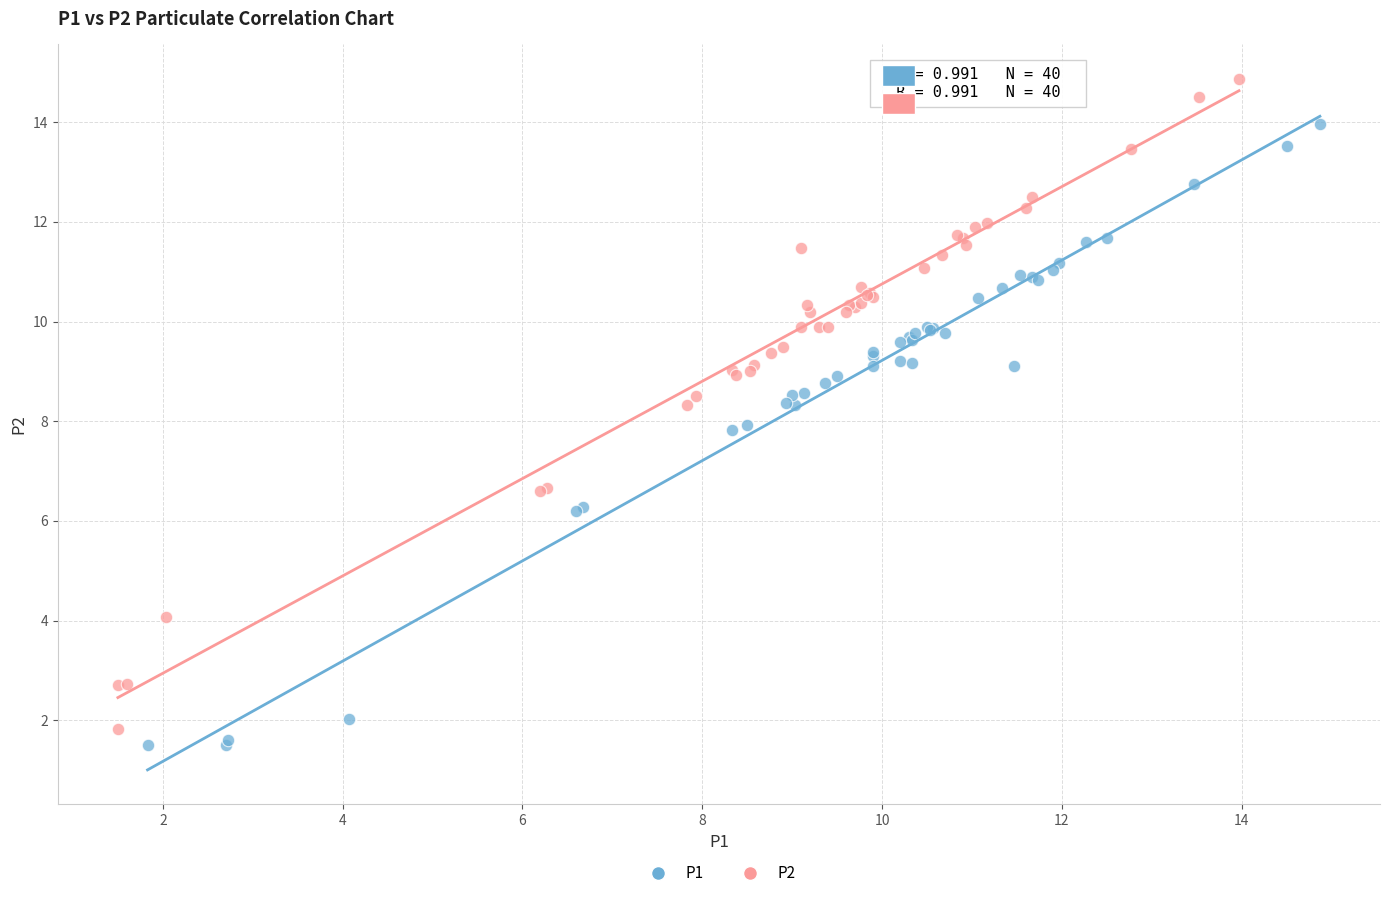

Which series contains the highest Y value?

P2